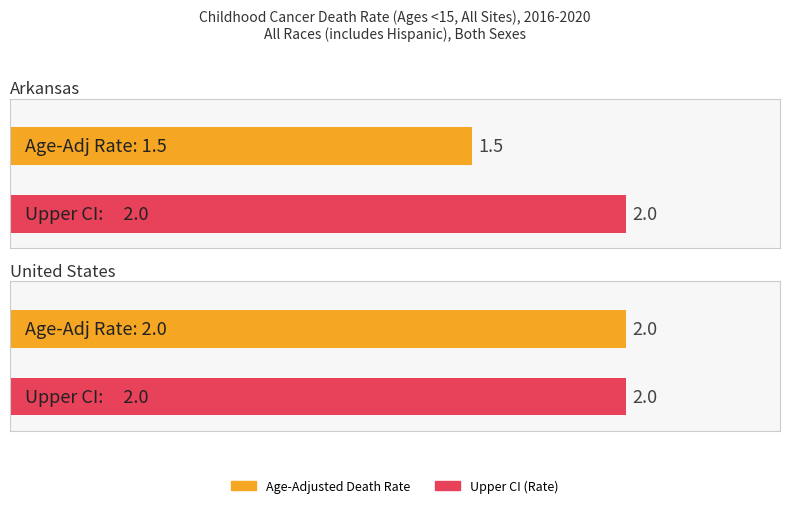

Which category has the lowest value in the Age-Adjusted Death Rate series?

Arkansas